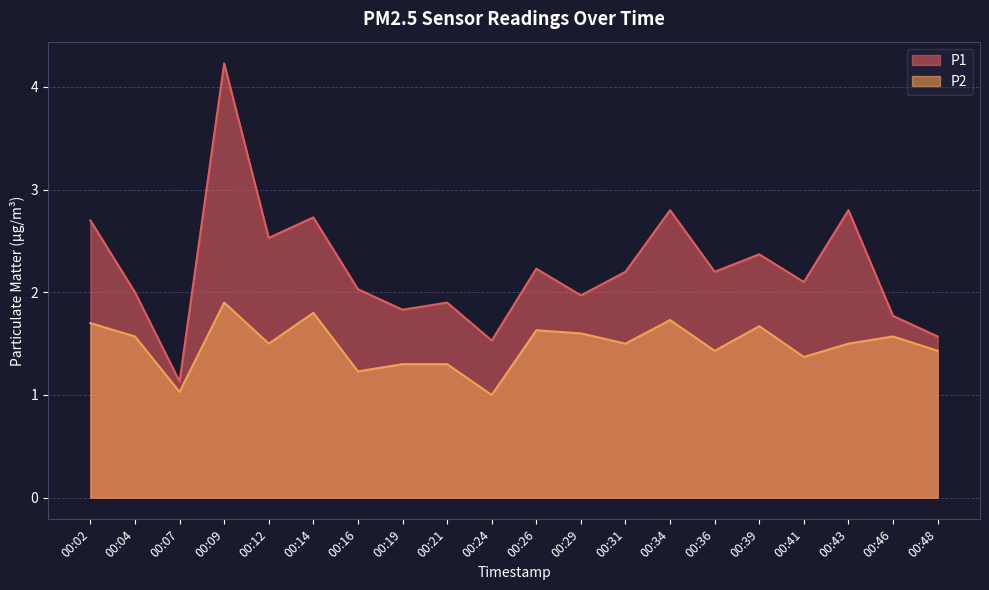

At which label is P2 closest to 1?

00:24